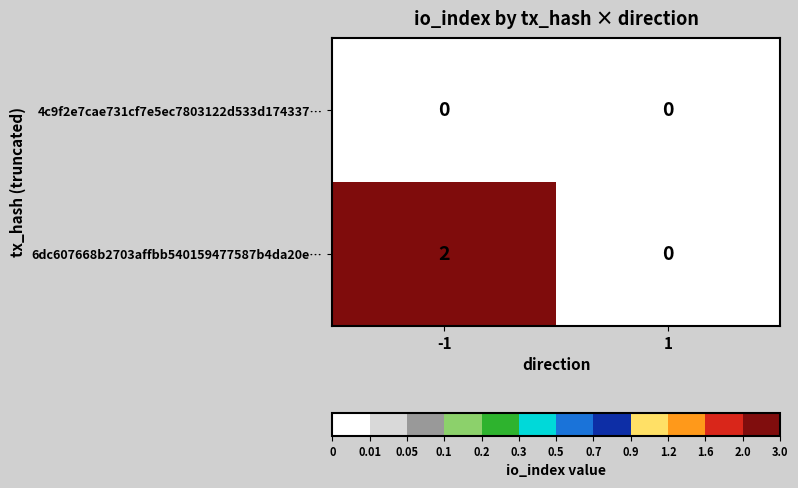

The value of 4c9f2e7cae731cf7e5ec7803122d533d174337… at -1 is 0. True or false?

True